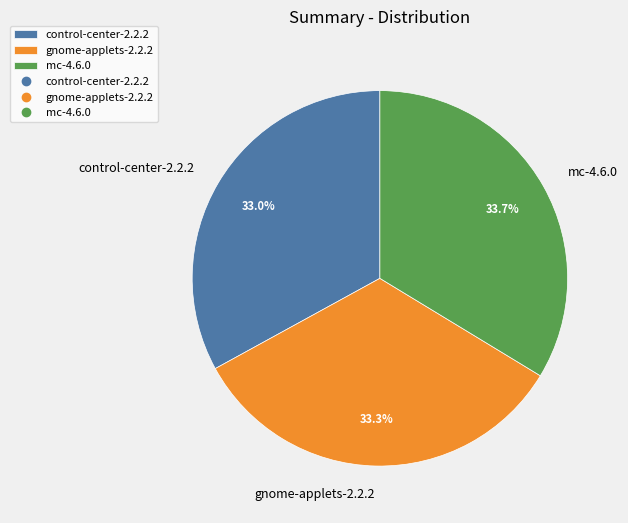

To the nearest percent, what is the average slice percentage?

33%